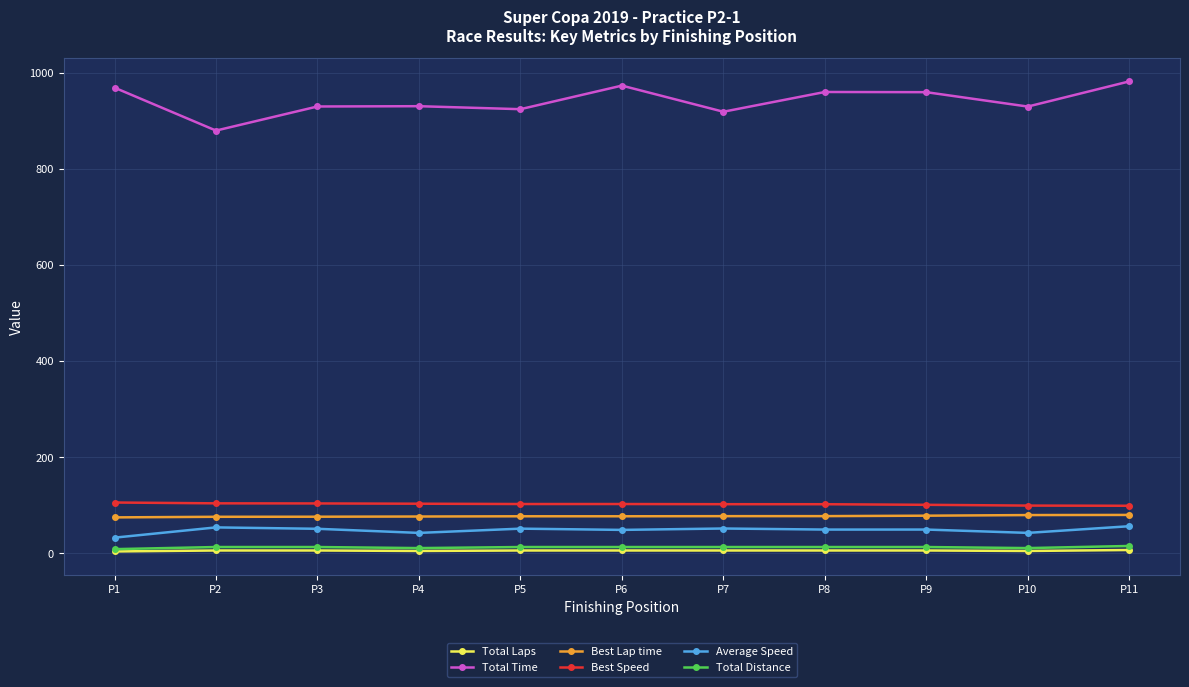

How many data points does each series have?

11